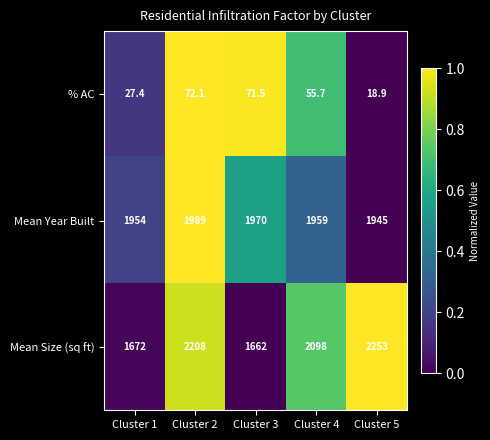

Rank the series by their maximum value, from highest to lowest.

Mean Size (sq ft), Mean Year Built, % AC